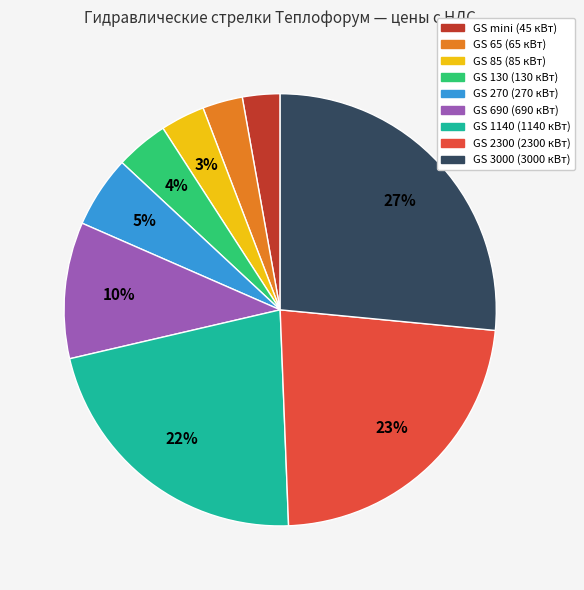

To the nearest percent, what percentage of the pie is GS 2300?

23%